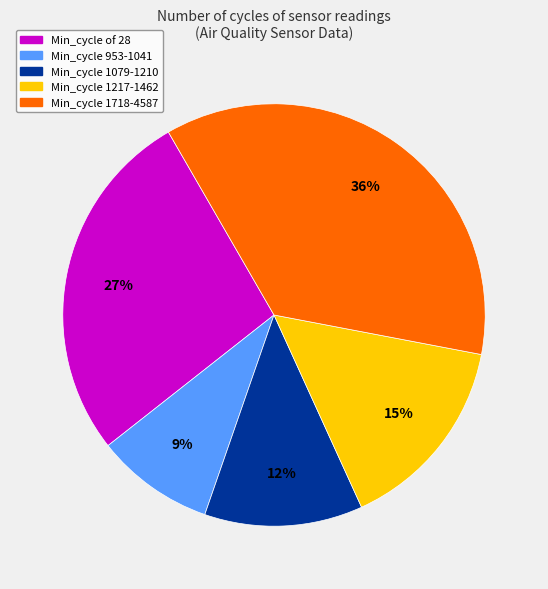

Is there a majority slice in this chart?

No